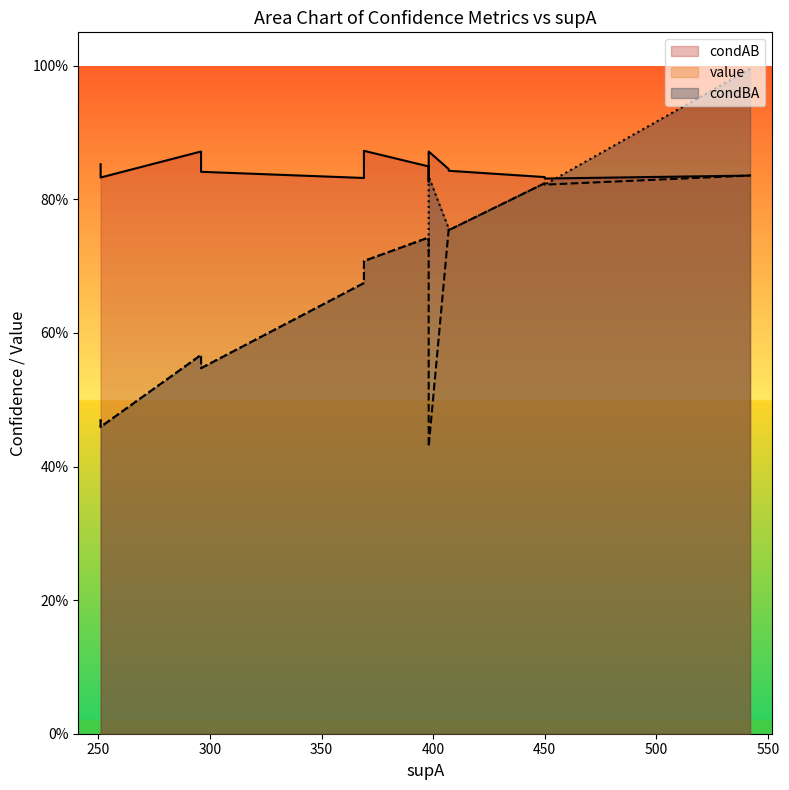

Is the value of condBA at 251 greater than the value of condAB at 251?

No